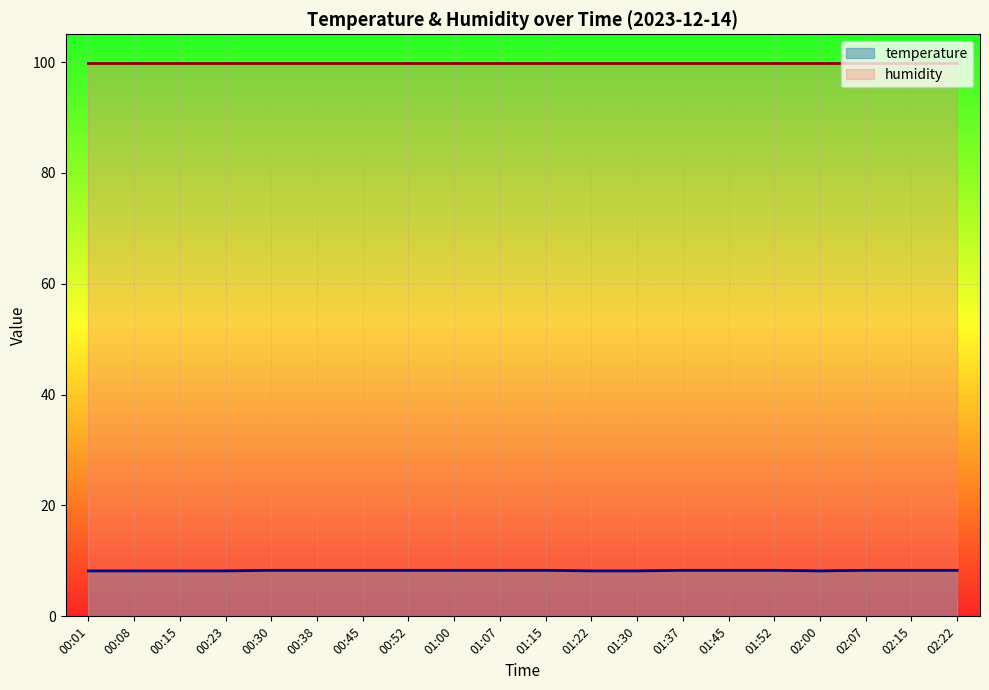

Reading right to left, what are all the values shown in this chart?

temperature_line: 8.3	8.3	8.3	8.2	8.3	8.3	8.3	8.2	8.2	8.3	8.3	8.3	8.3	8.3	8.3	8.3	8.2	8.2	8.2	8.2
humidity_line: 99.9	99.9	99.9	99.9	99.9	99.9	99.9	99.9	99.9	99.9	99.9	99.9	99.9	99.9	99.9	99.9	99.9	99.9	99.9	99.9